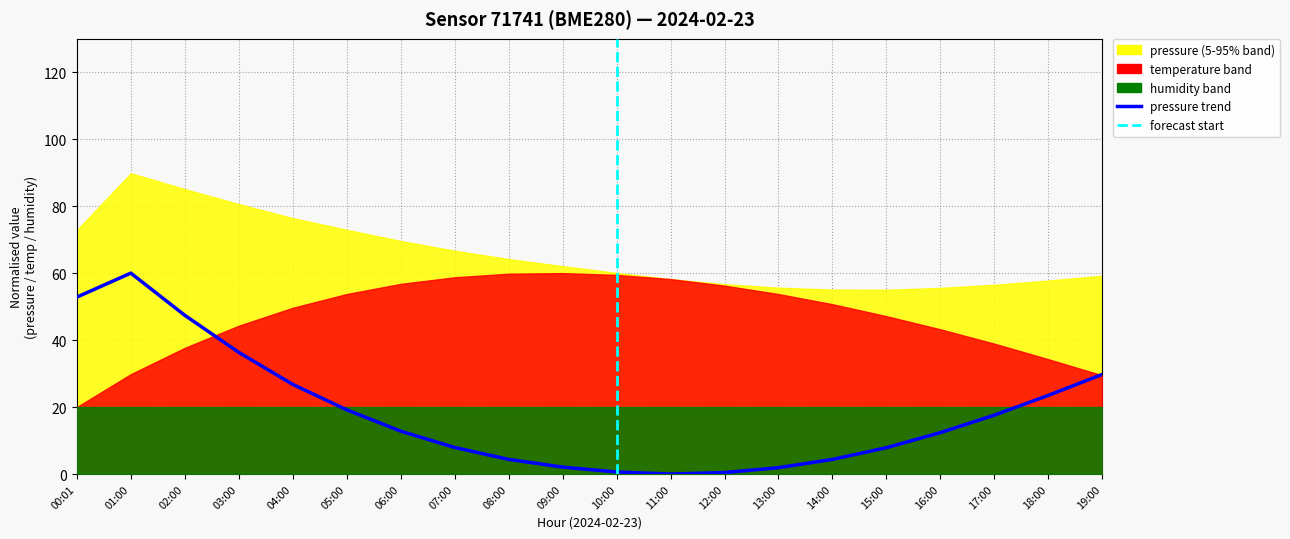

Where is the first local maximum?

01:00